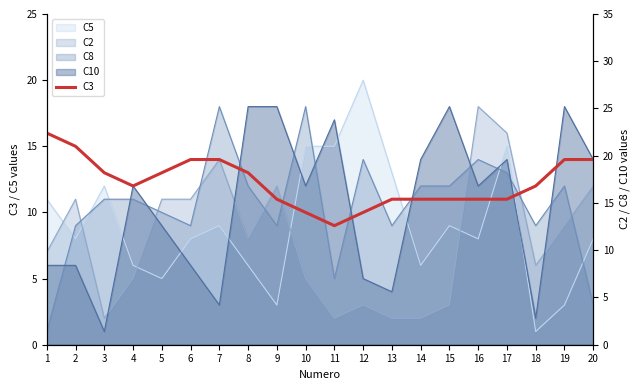

How many lines are shown in the chart?

1